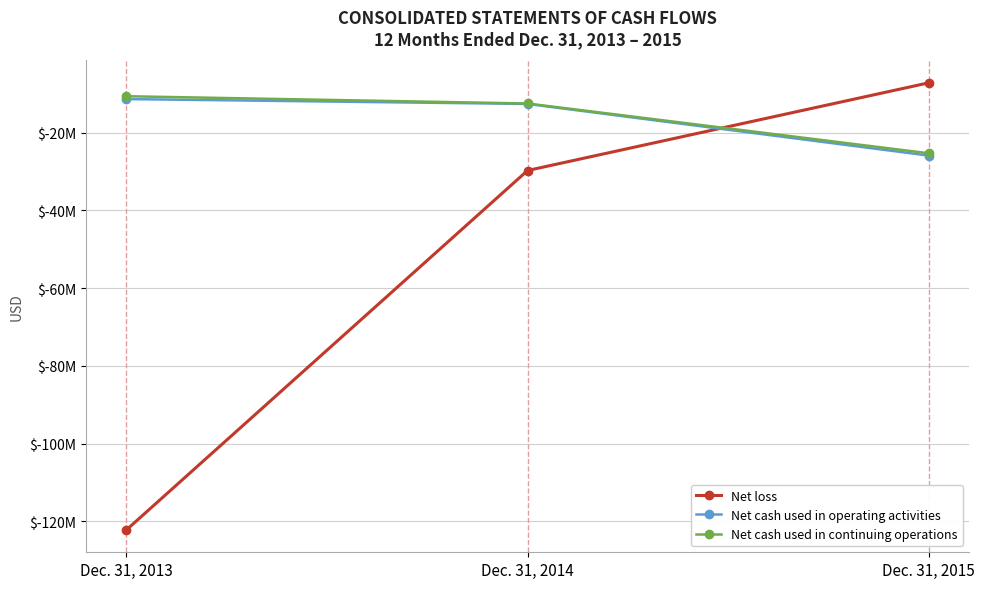

Does the chart have visible grid lines?

Yes